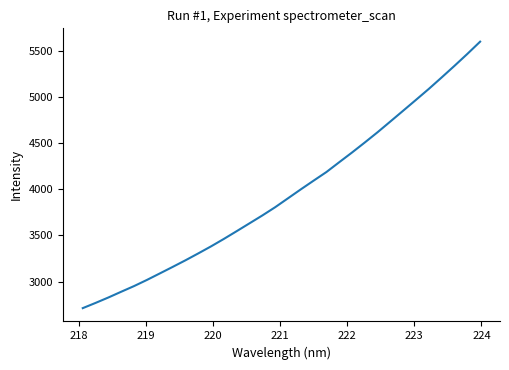

What is the maximum value shown in the chart?

5597.5